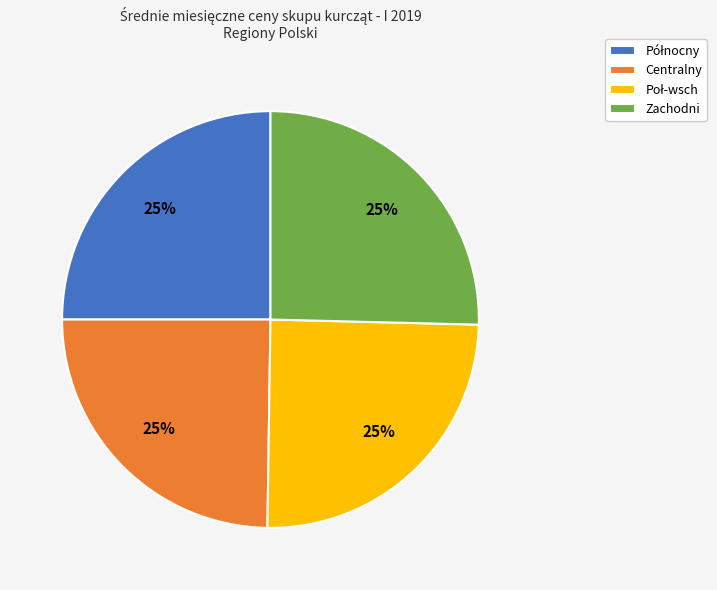

True or false: Centralny accounts for 25% of the total.

True